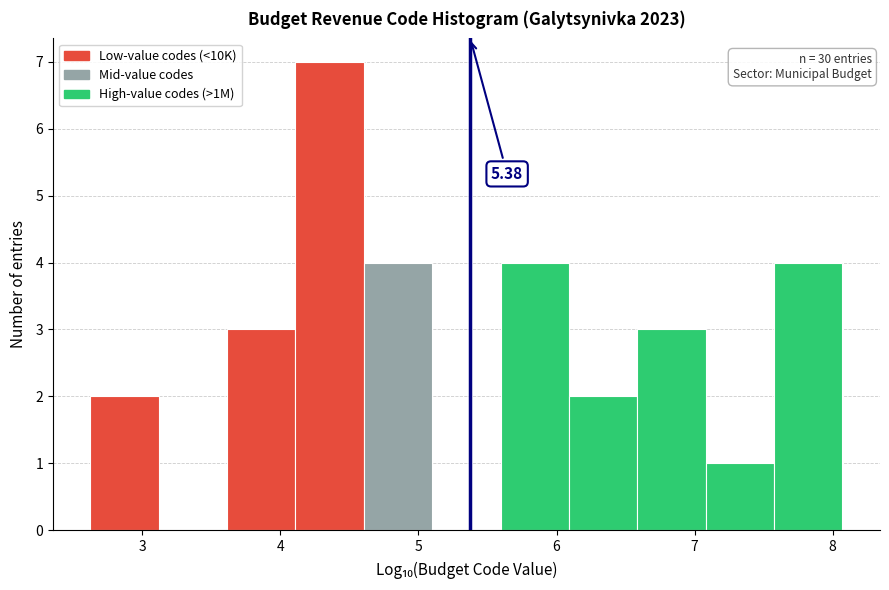

Which range on the x-axis has the tallest bar?

4.1 to 4.6